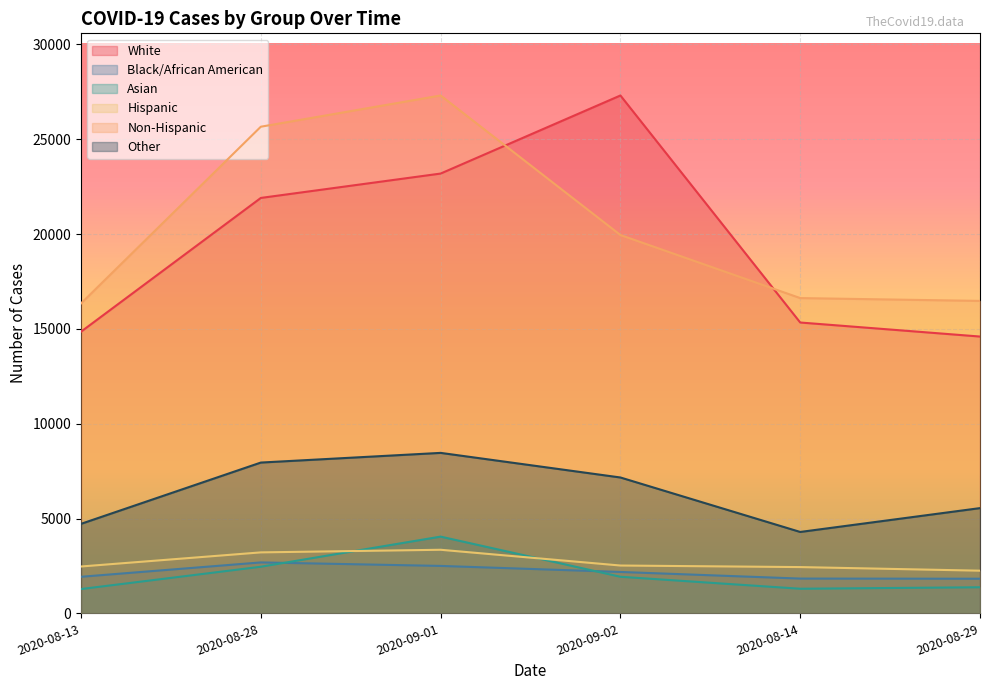

What is the difference between the Hispanic values at 2020-08-29 and 2020-08-28?

965